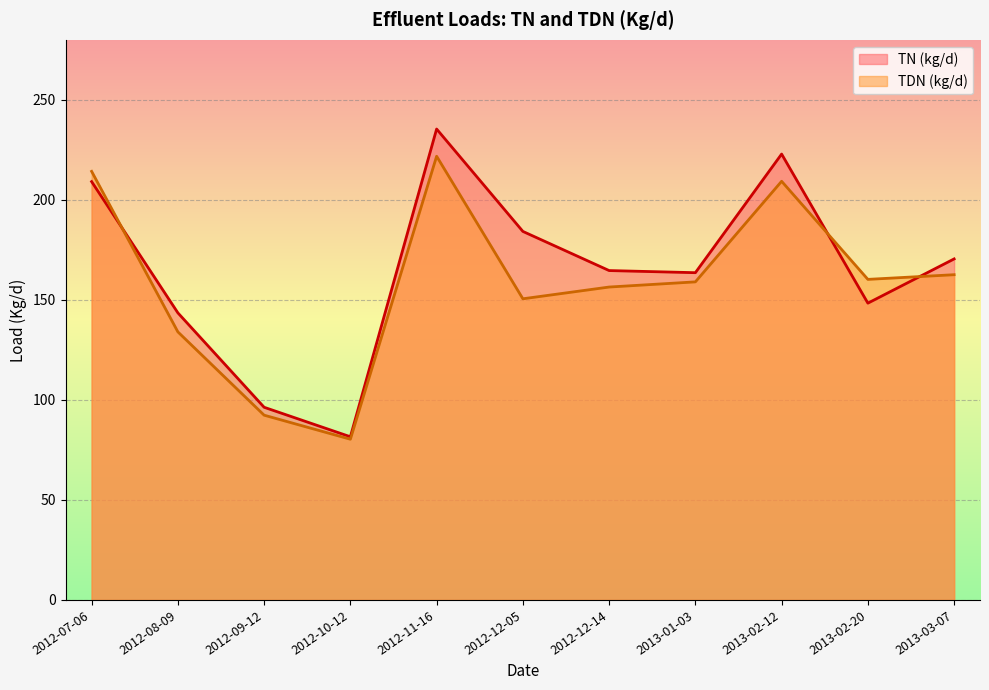

What is the difference between the second highest and second lowest values in the TDN (kg/d) series?

121.9